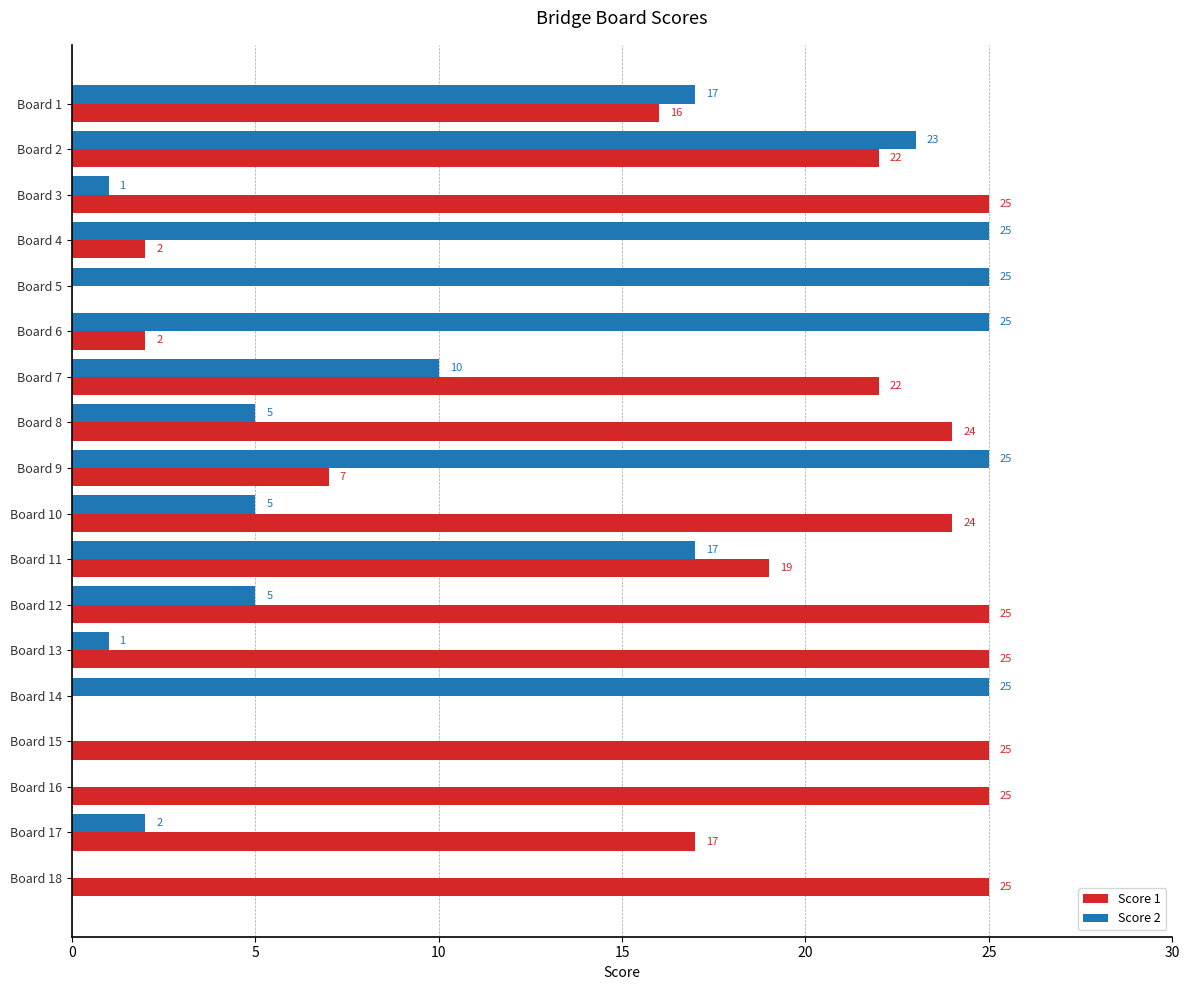

What is the greatest value displayed?

25